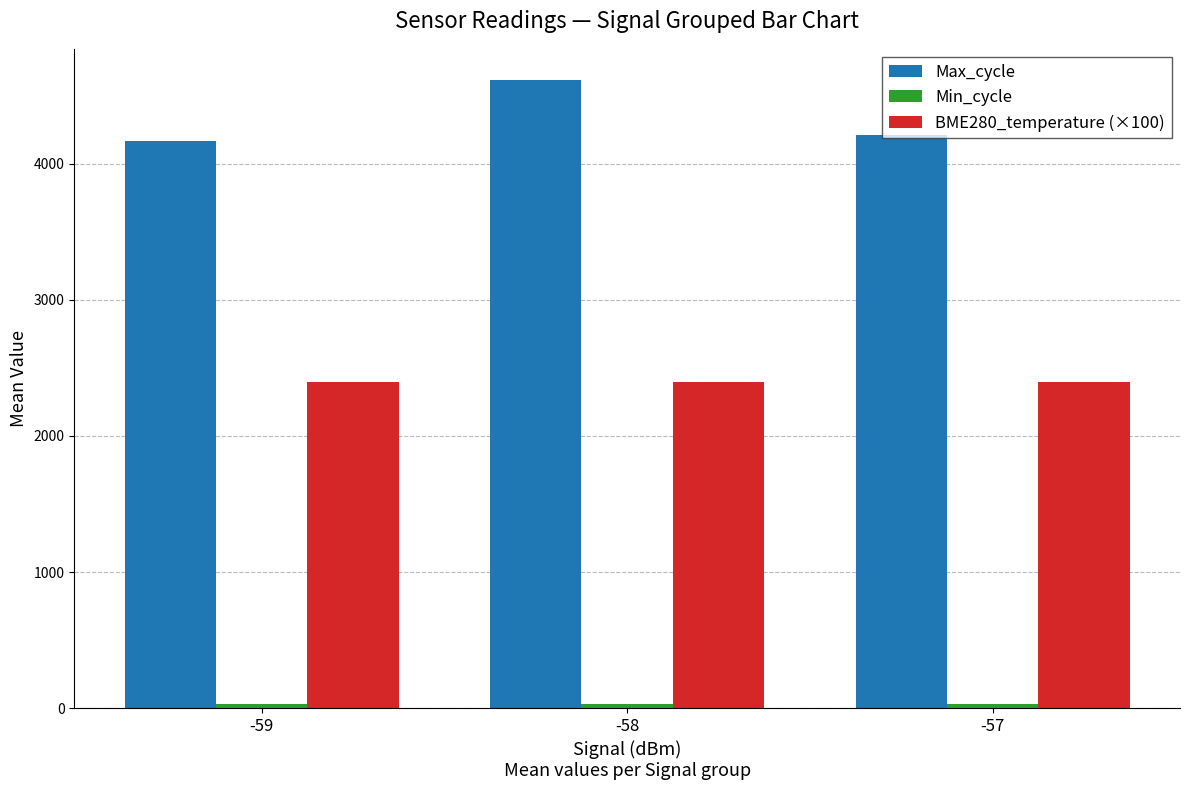

Which series has the widest spread of values?

Max_cycle